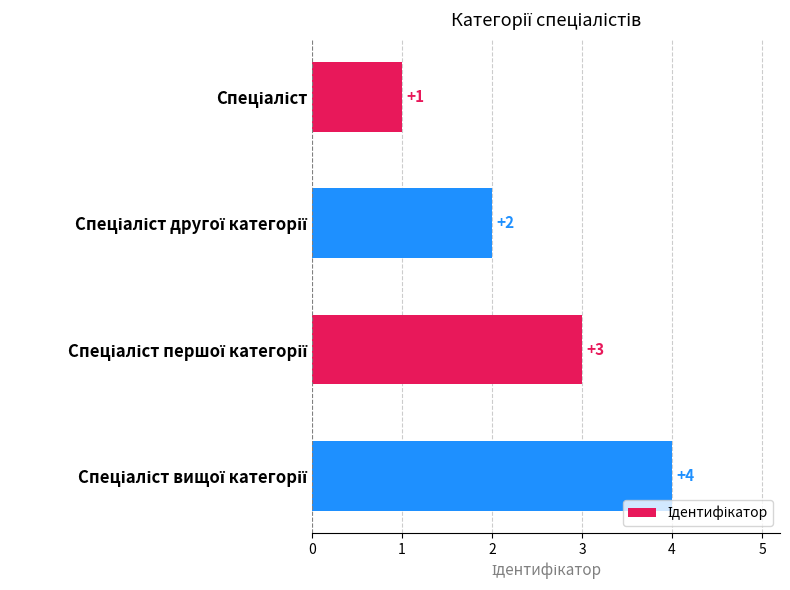

What is the sum of all values?

10